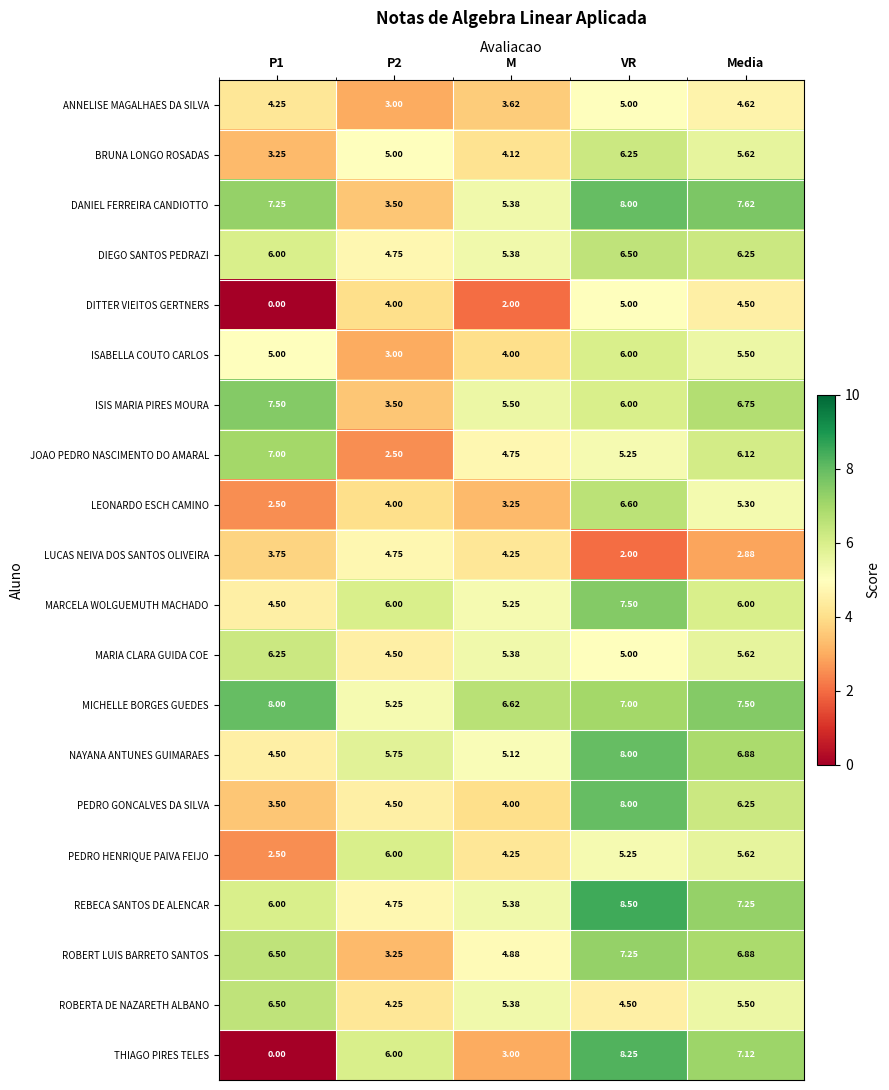

Which series has the largest total across all categories?

MICHELLE BORGES GUEDES